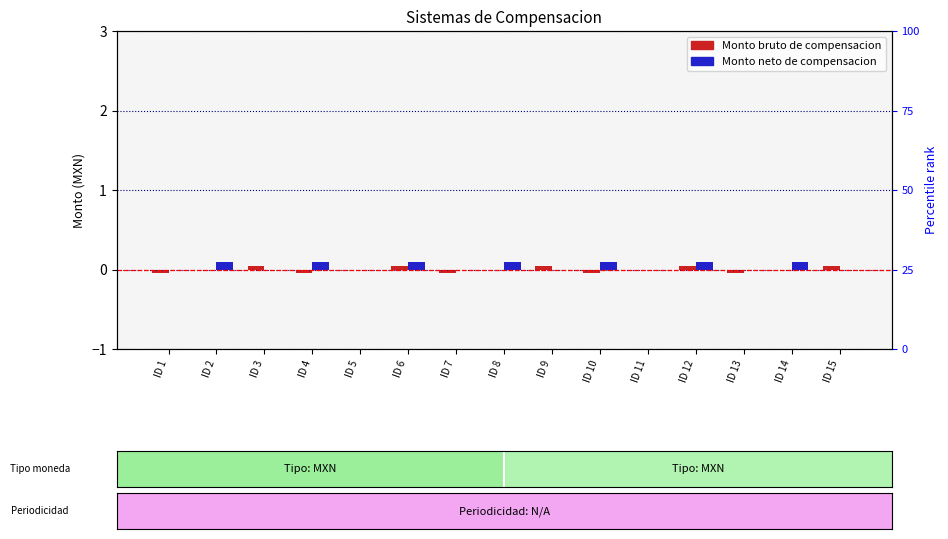

Which series changed the most between ID 12 and ID 14?

Monto bruto